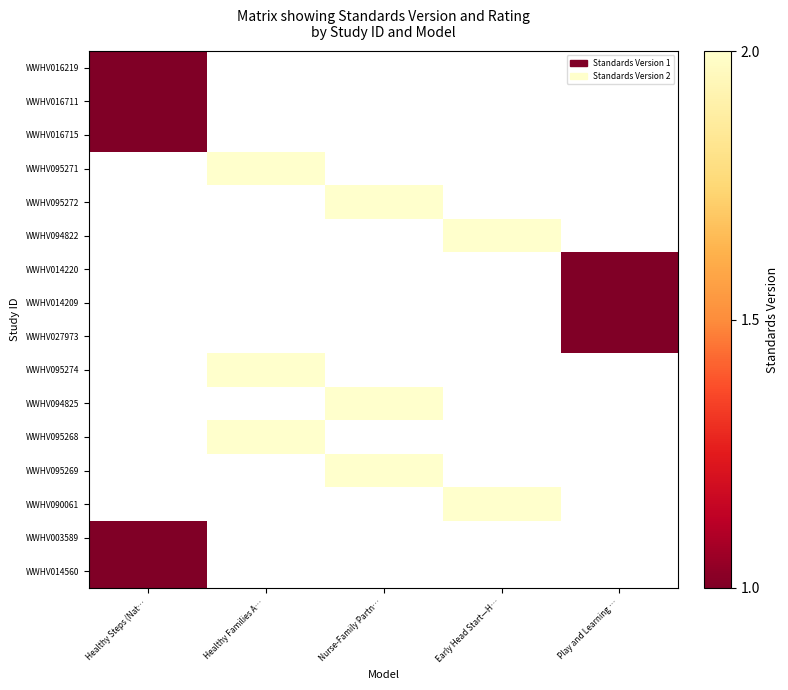

What is the minimum value shown in the chart?

1.0